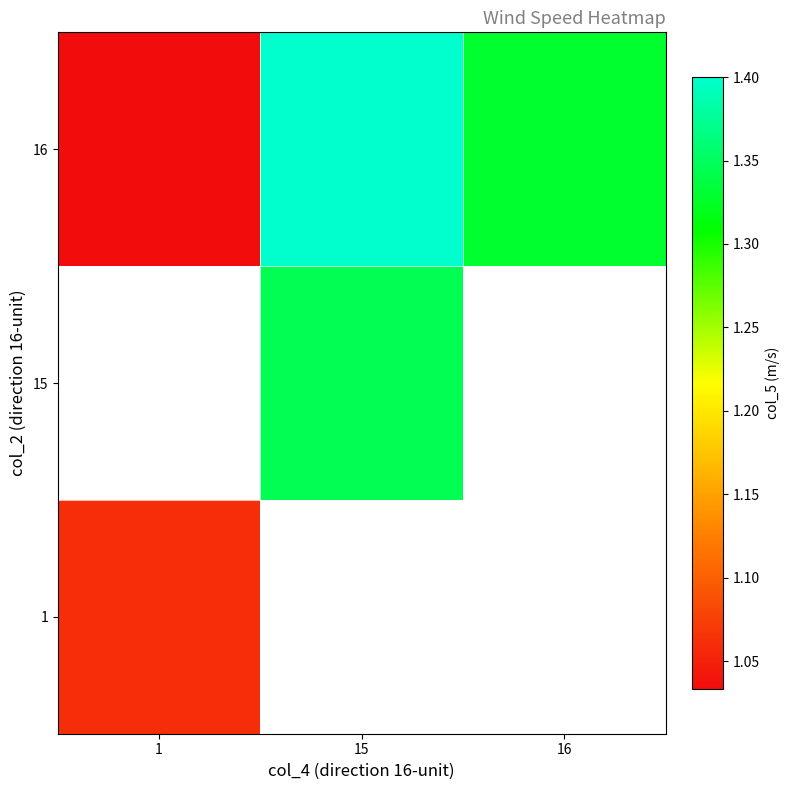

Count the number of categories in the chart.

3